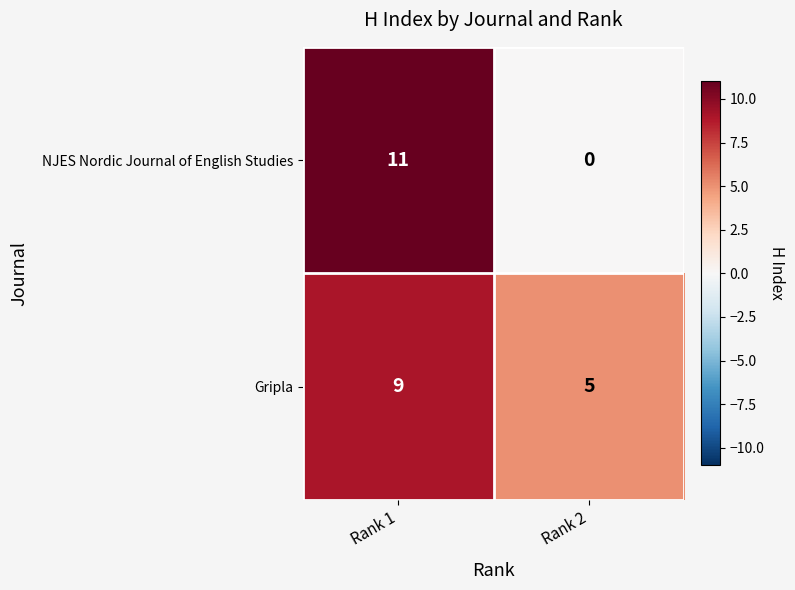

True or false: Gripla has a value of 5 at Rank 1.

False